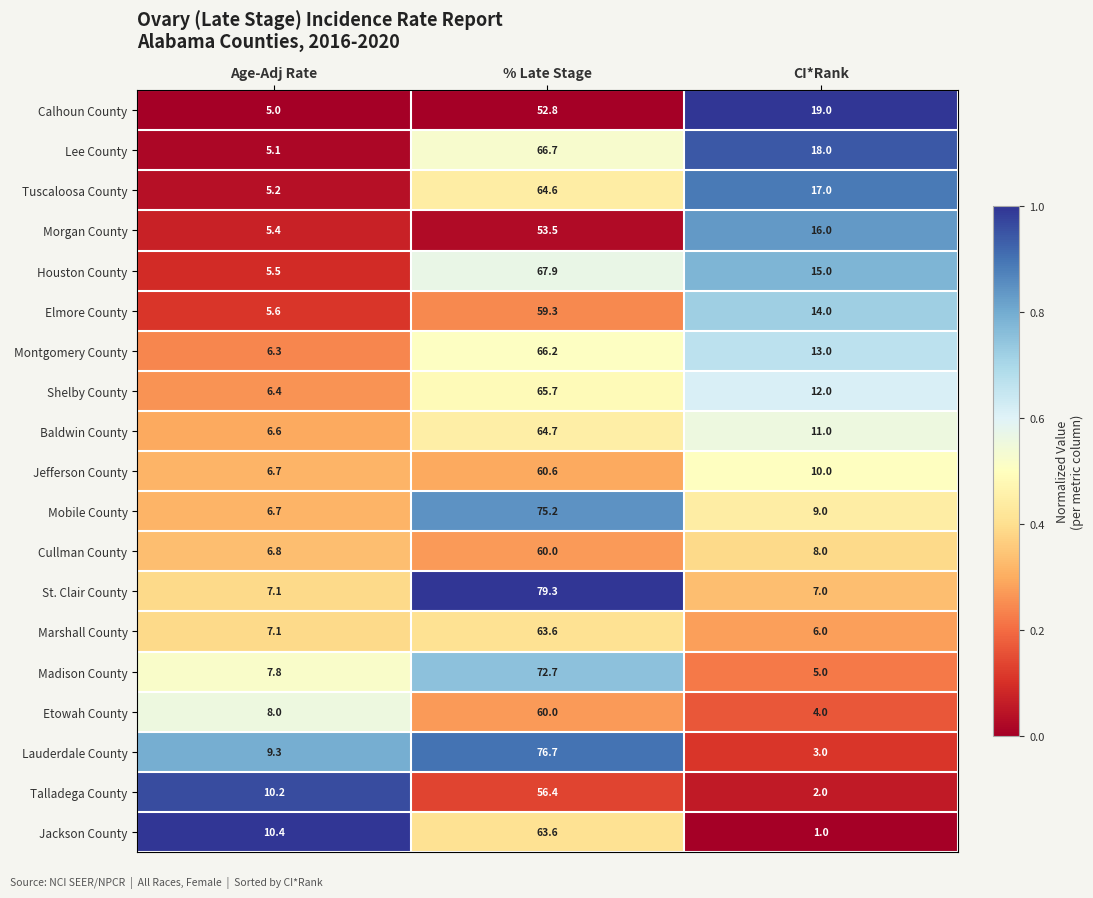

True or false: Morgan County has a value of 5.4 at Age-Adj Rate.

True